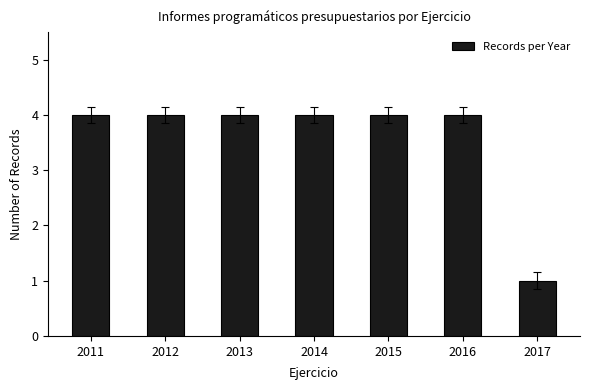

Reading left to right, transcribe all the data shown in this chart.

4	4	4	4	4	4	1